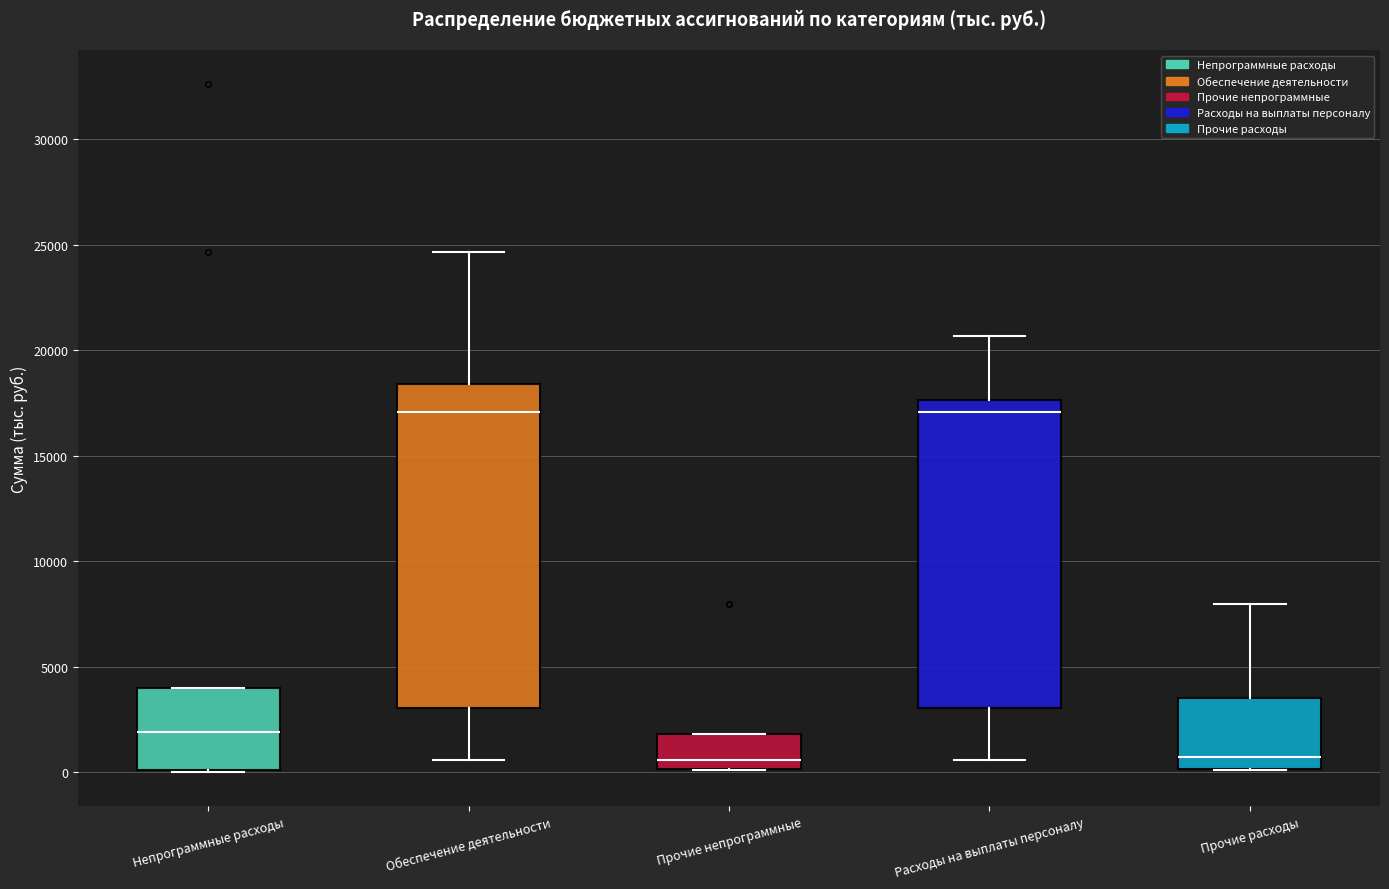

Comparing the boxes themselves (not the whiskers), which one is the tallest?

Обеспечение деятельности